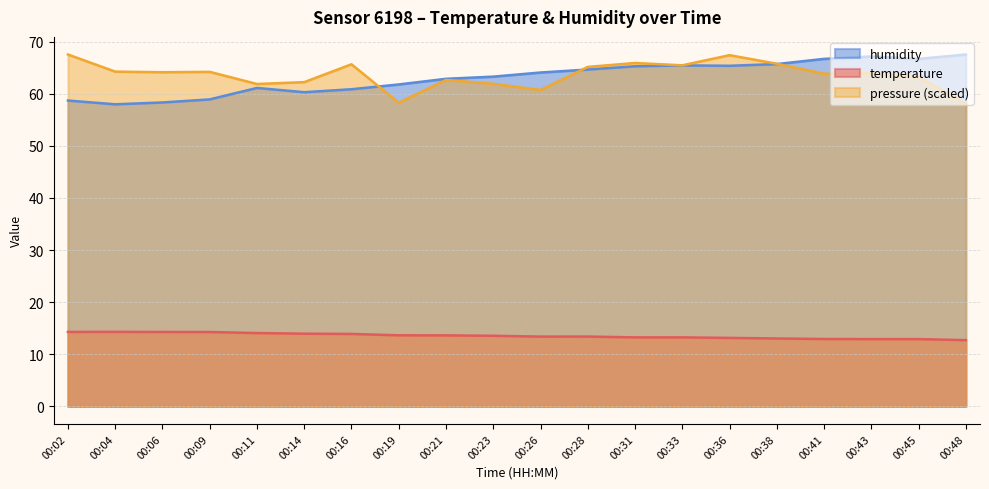

What is the difference between the humidity values at 00:14 and 00:11?

0.8